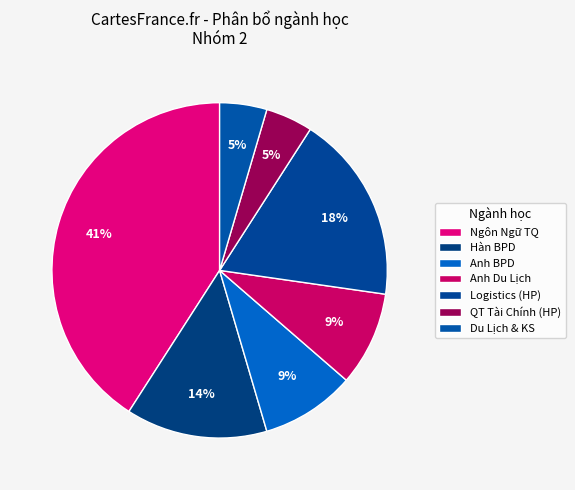

Count the number of slices in the pie.

7